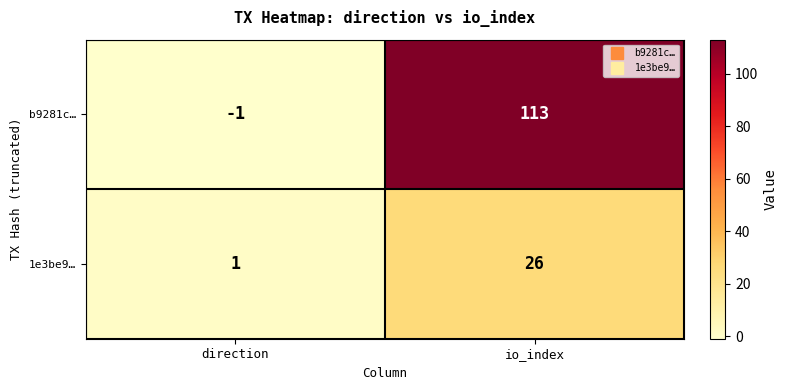

The b9281c… series shows 159 at io_index. True or false?

False